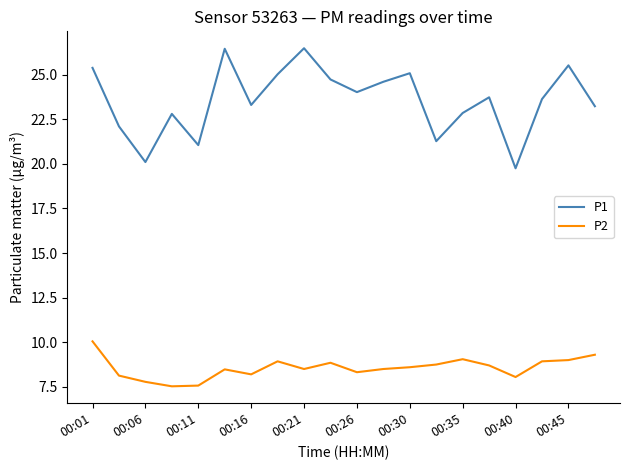

Rank the series by their maximum value, from lowest to highest.

P2, P1